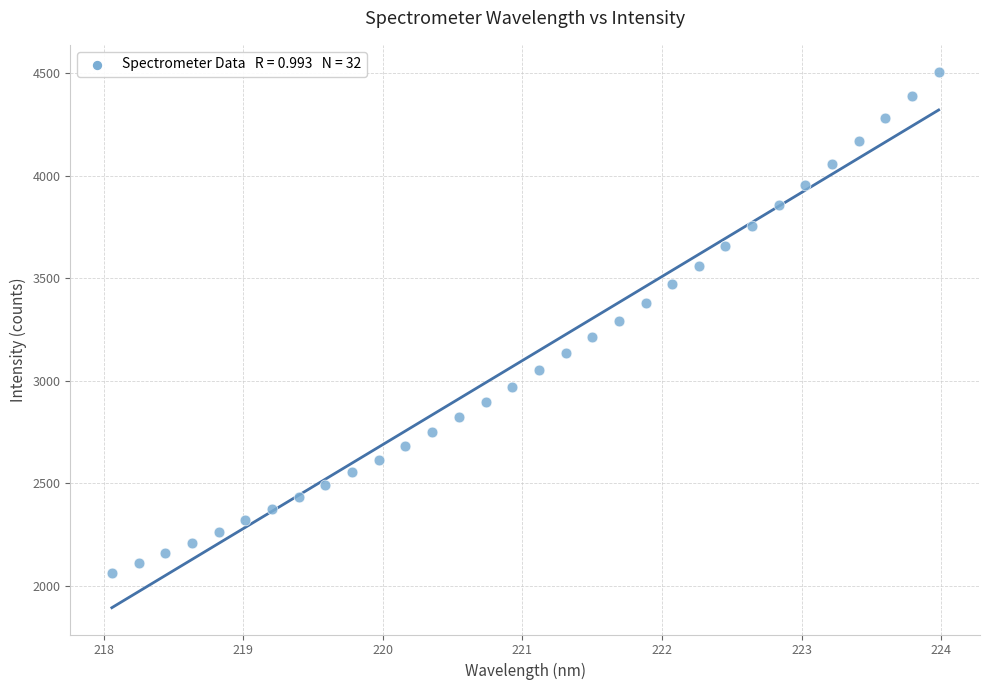

What is the range of X values (max minus min)?

5.9